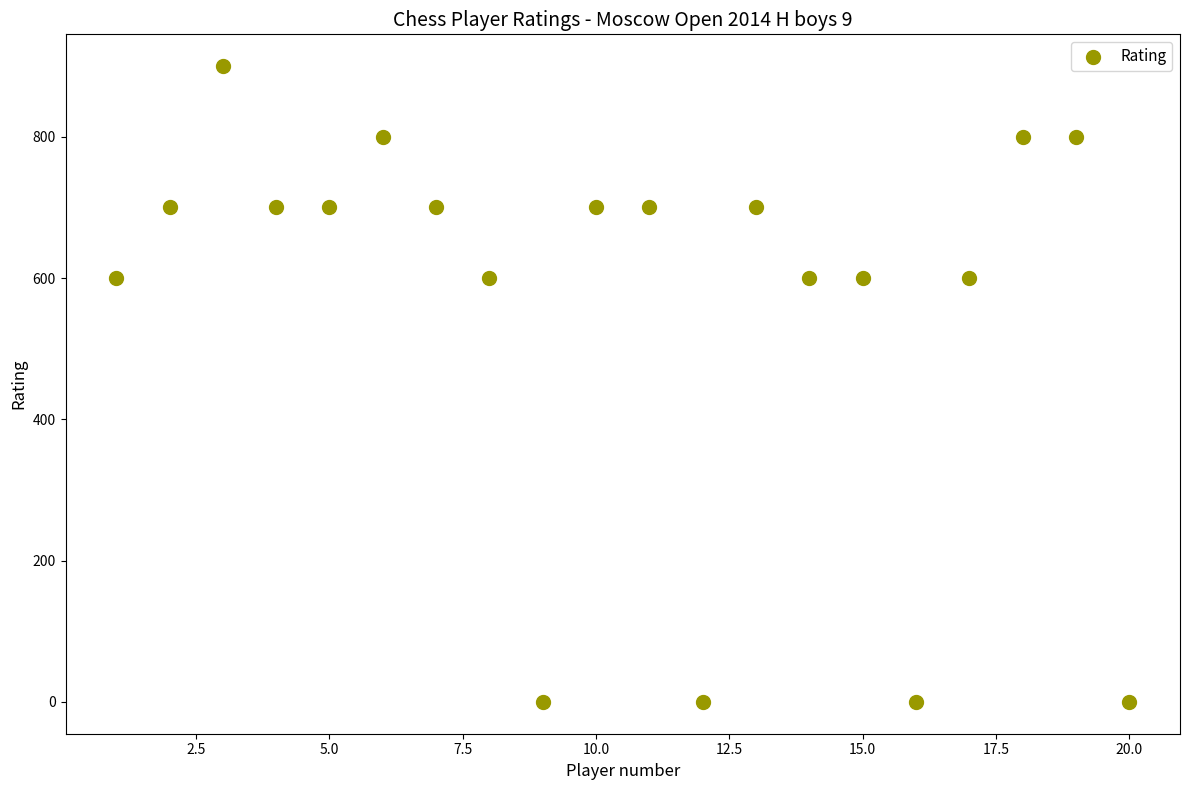

What is the range of X values (max minus min)?

19